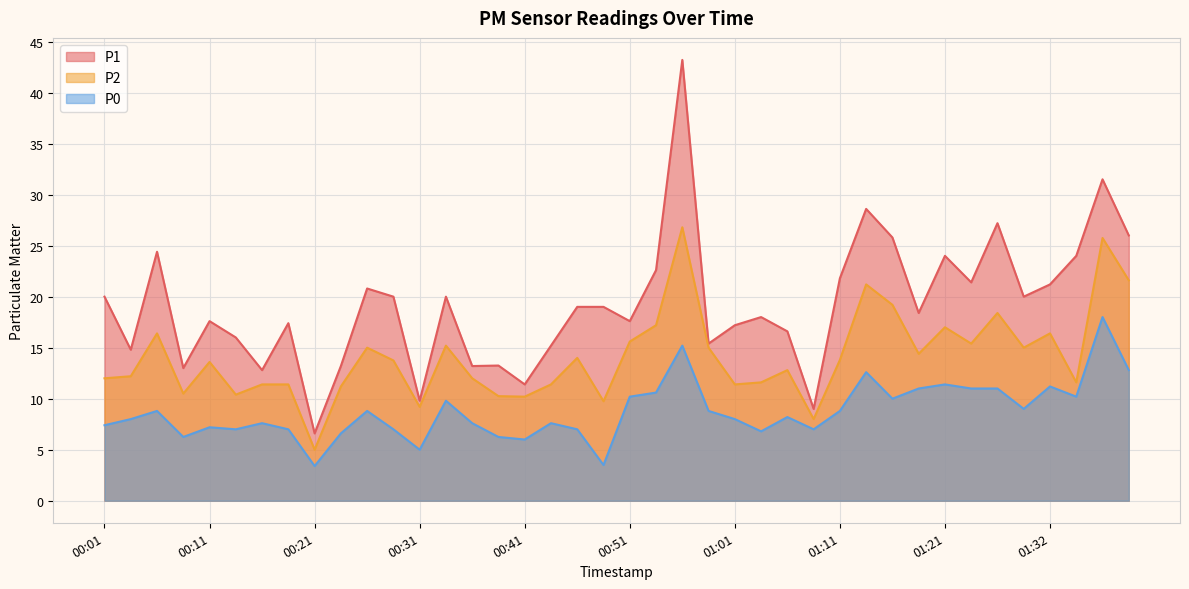

Which category has the highest value in the P2 series?

00:56